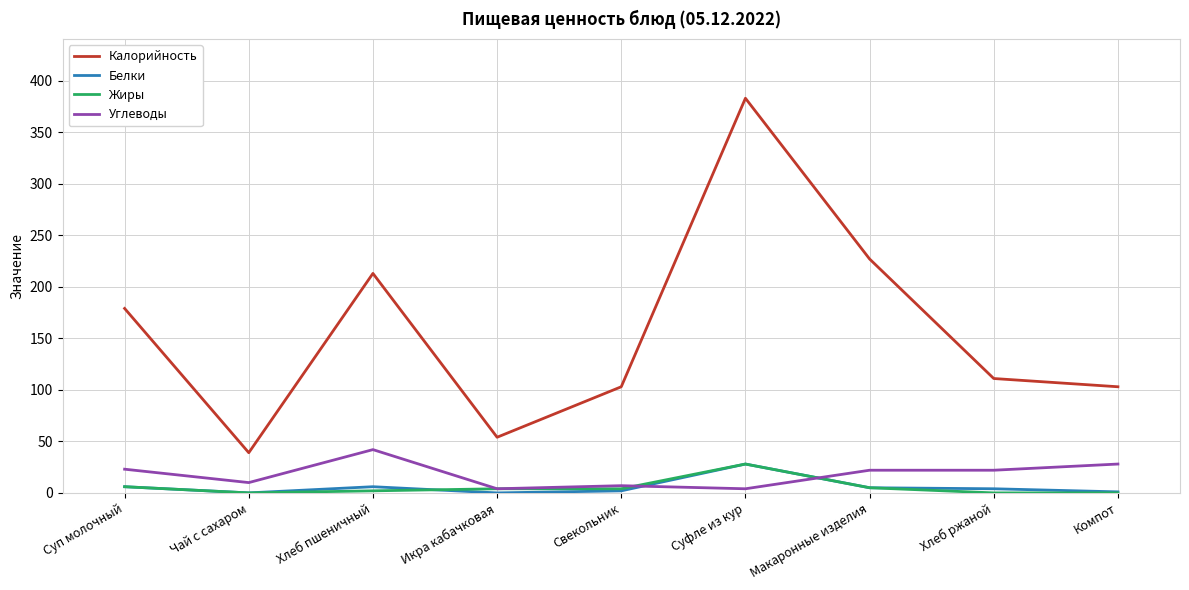

At which label does Калорийность reach its minimum?

Чай с сахаром